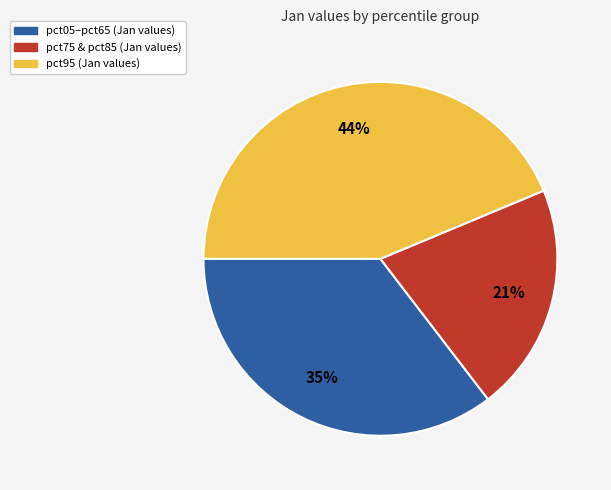

Does any single category account for the majority?

No